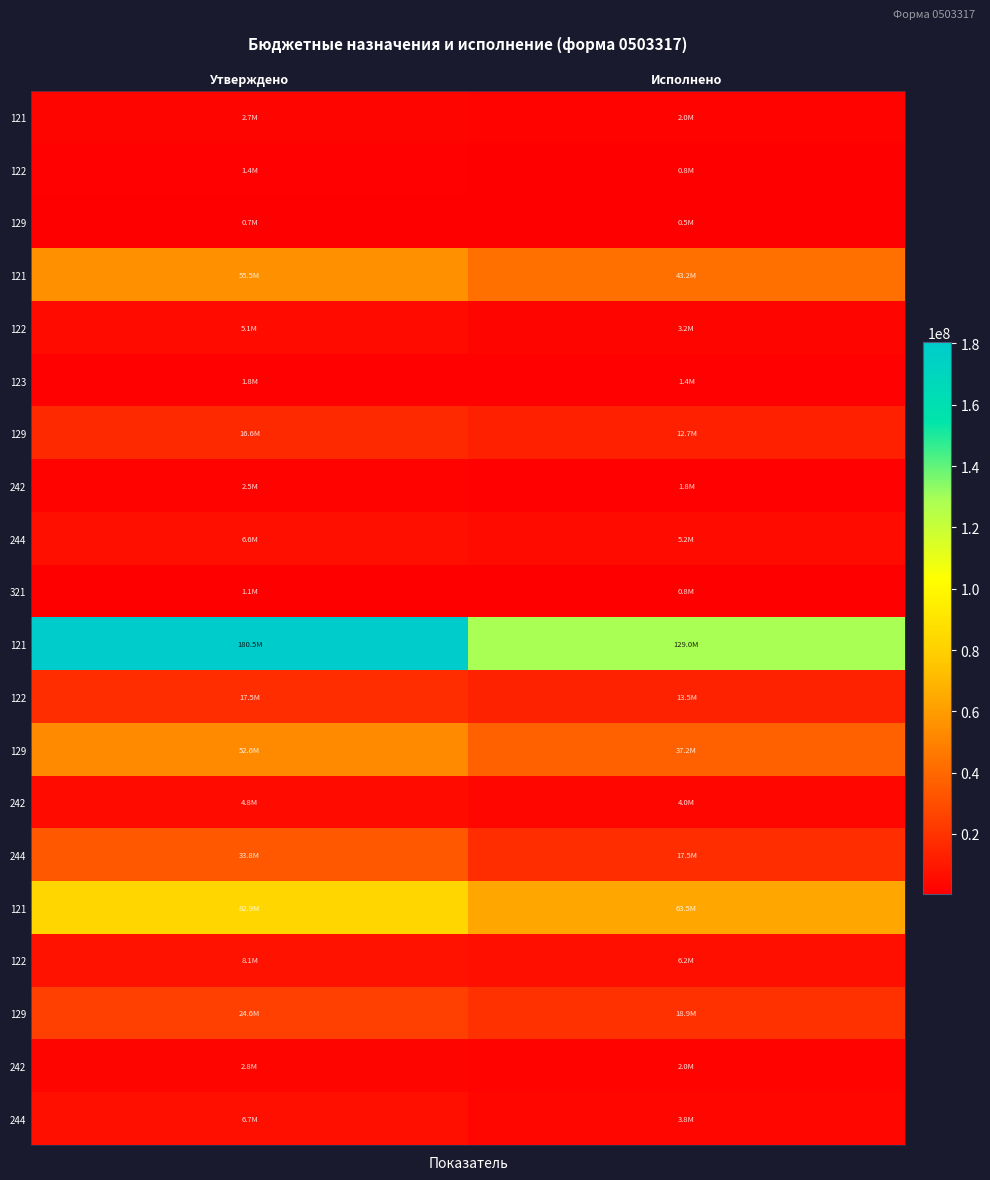

What is the difference between the highest and lowest values at Исполнено?

128477376.7